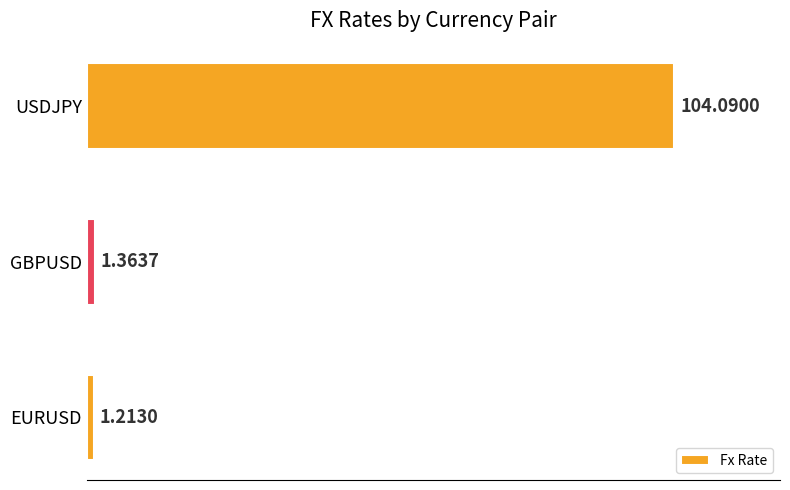

What is the change in value from GBPUSD to USDJPY?

+102.7